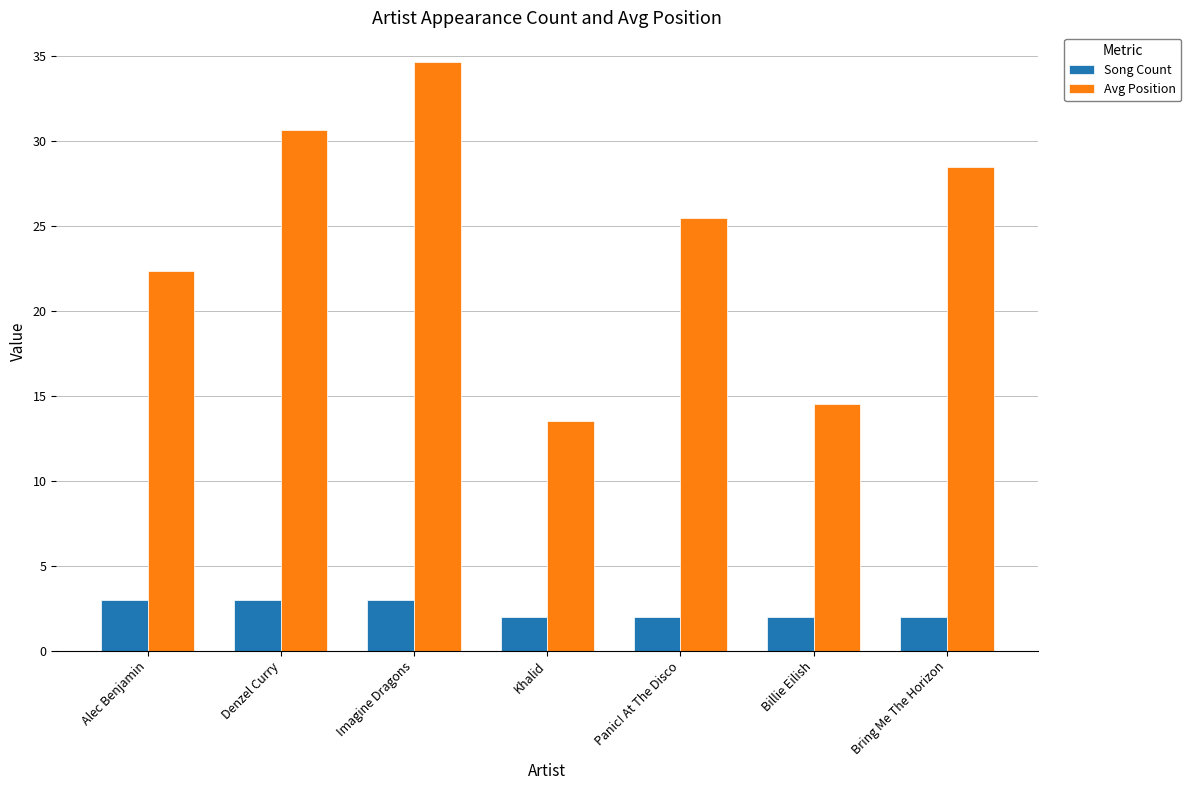

Are the bars horizontal?

No